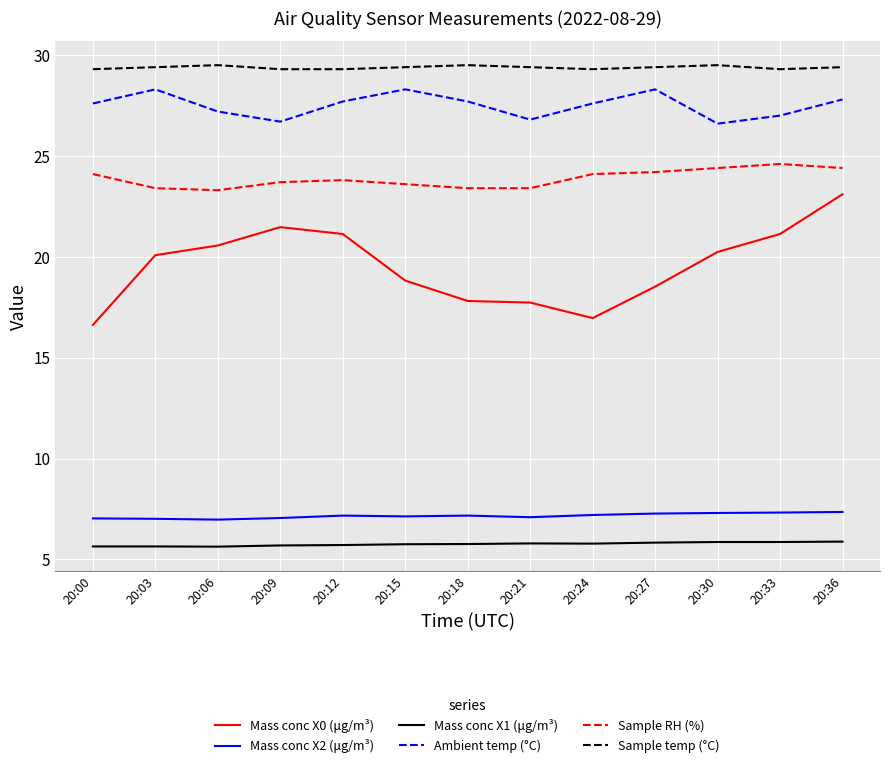

What is the total value across all series at 20:03?

113.8